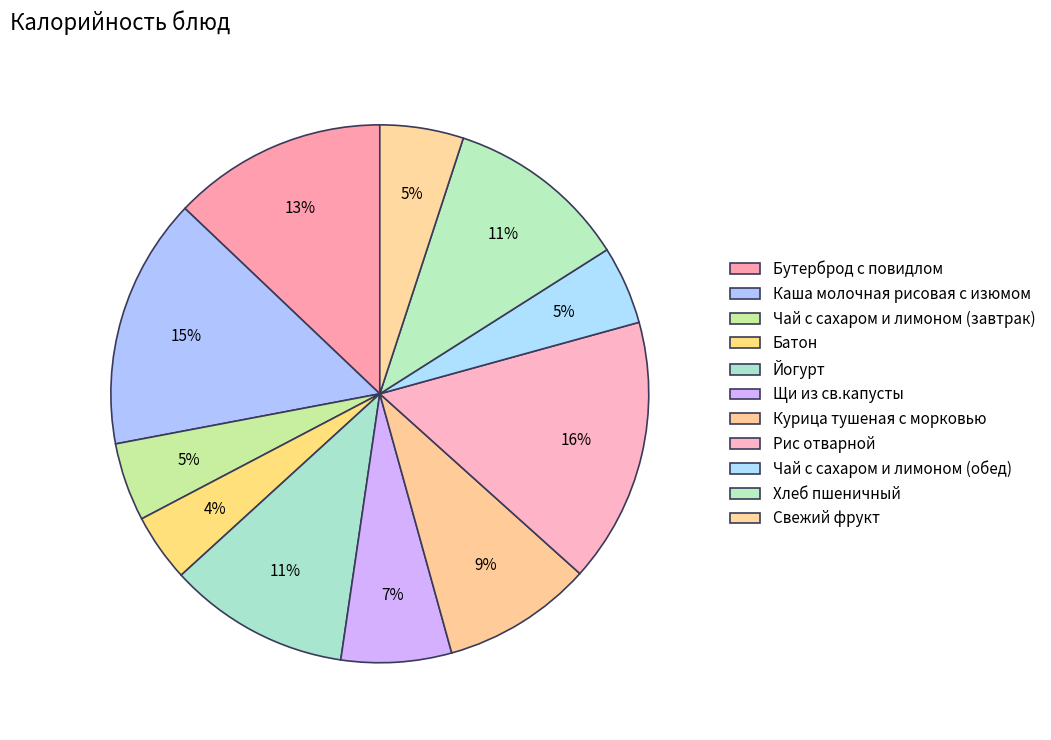

How many slices are in this pie chart?

11